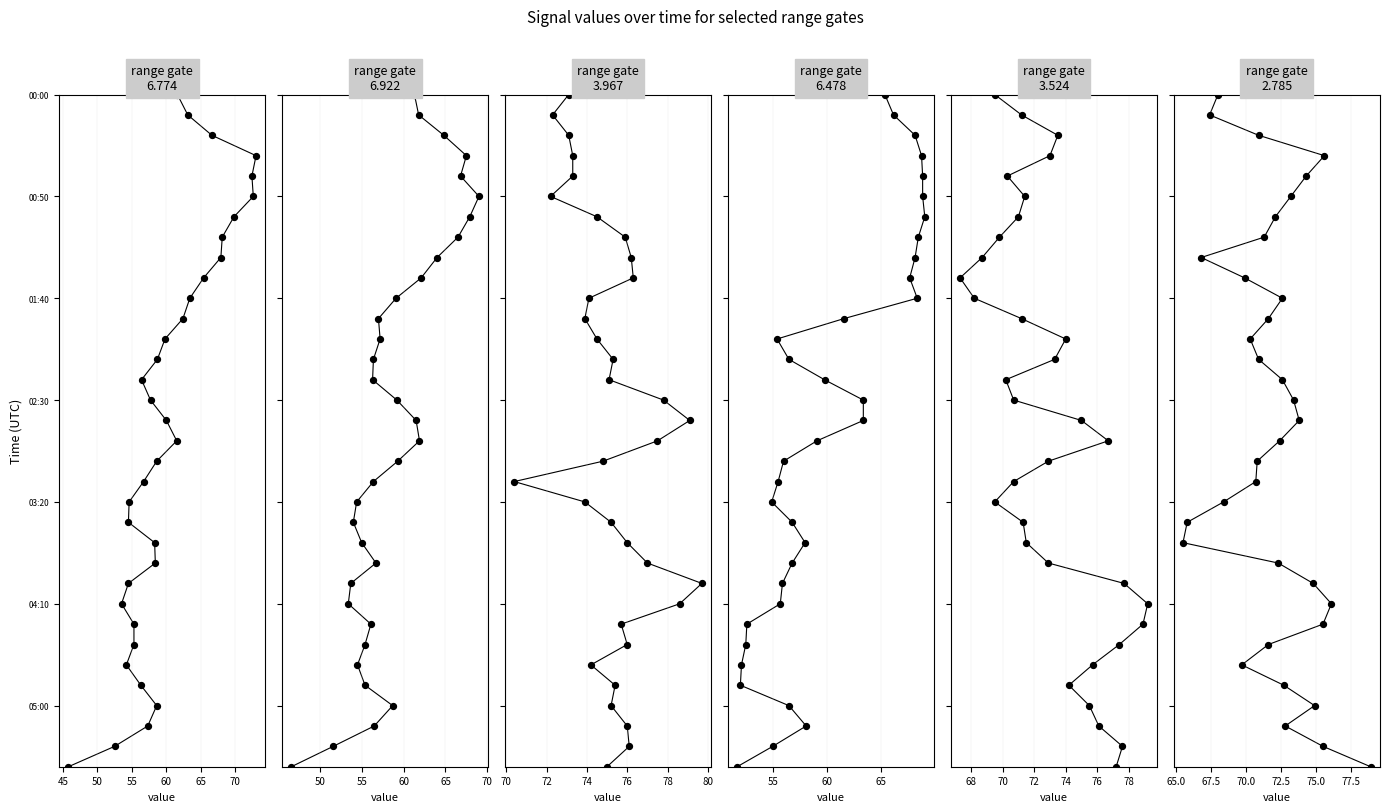

At which category is the sum across all series the highest?

2016/03/22 00:30